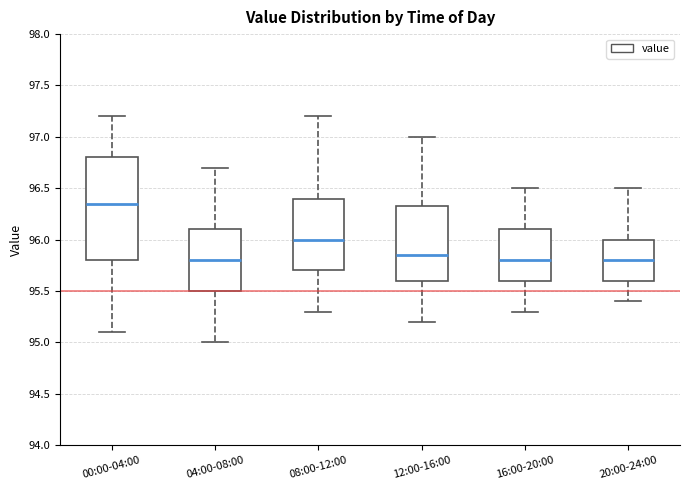

Reading left to right, read every box against the y-axis: the position of its median line, the range the box covers, and the ends of its whiskers. The values are not printed on the chart, so give them approximately, as read against the axis.

00:00-04:00: median 96.35, box 95.80 to 96.80, whiskers 95.10 to 97.20
04:00-08:00: median 95.80, box 95.50 to 96.10, whiskers 95.00 to 96.70
08:00-12:00: median 96.00, box 95.70 to 96.40, whiskers 95.30 to 97.20
12:00-16:00: median 95.85, box 95.60 to 96.35, whiskers 95.20 to 97.00
16:00-20:00: median 95.80, box 95.60 to 96.10, whiskers 95.30 to 96.50
20:00-24:00: median 95.80, box 95.60 to 96.00, whiskers 95.40 to 96.50